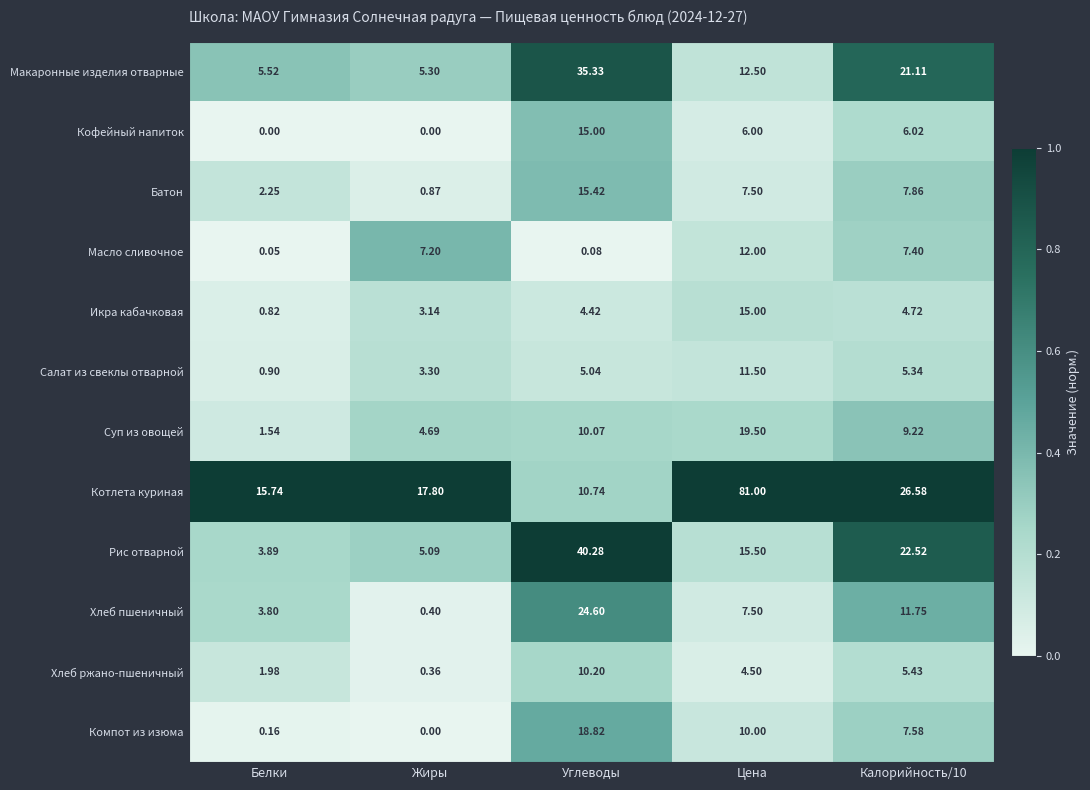

At which label does Хлеб пшеничный reach its peak?

Углеводы